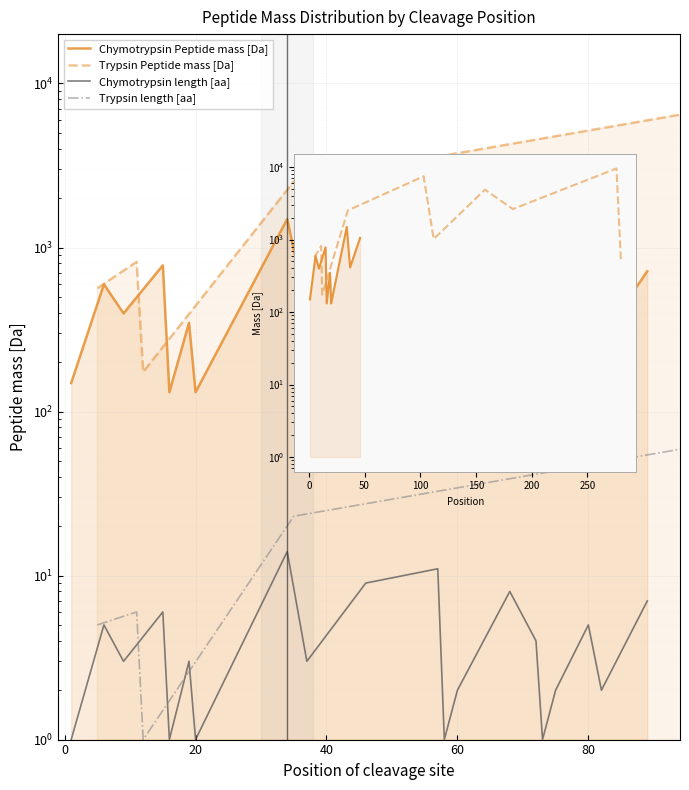

How many lines are shown in the chart?

4